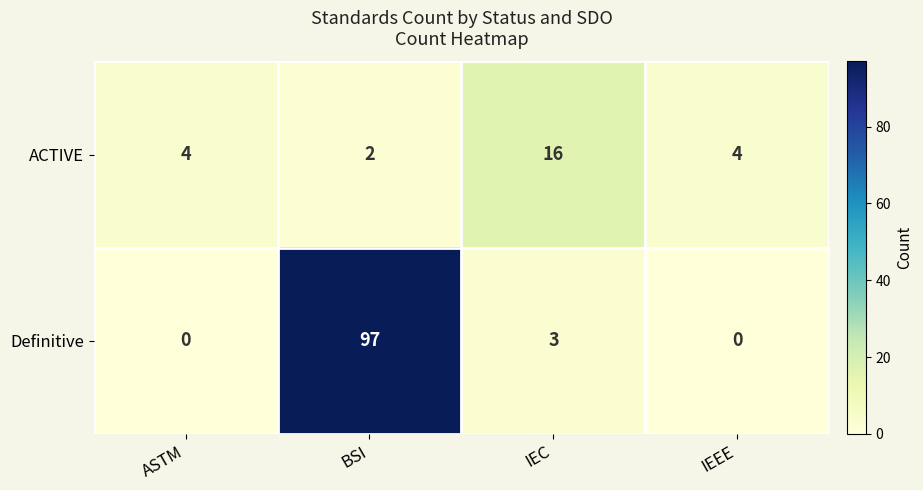

At which category does the chart reach its peak across all series?

BSI